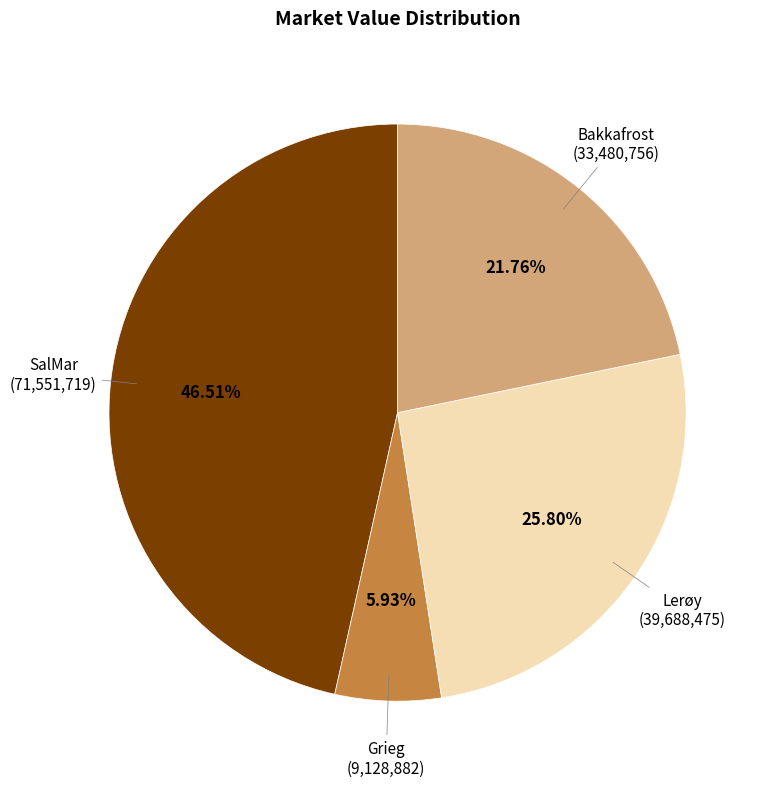

Is there a majority slice in this chart?

No